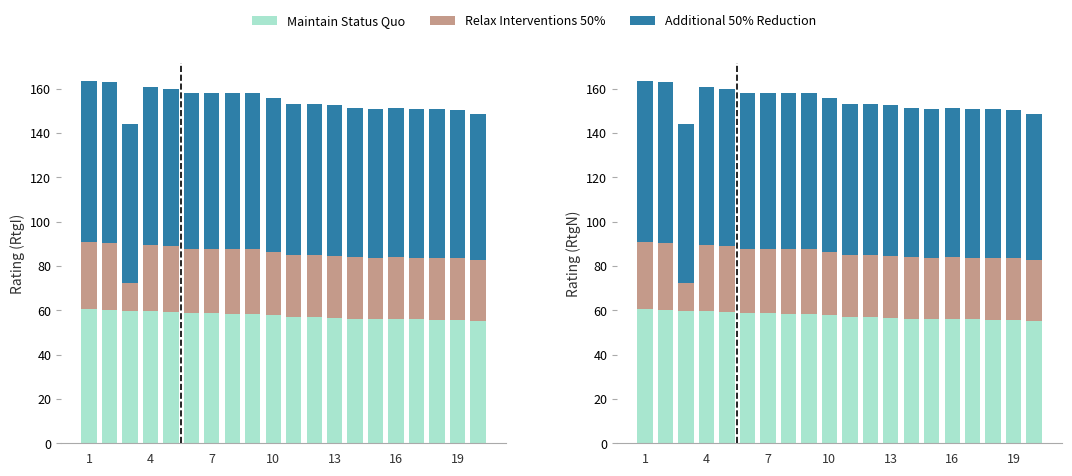

At which label does Additional 50% Reduction first exceed 69?

1